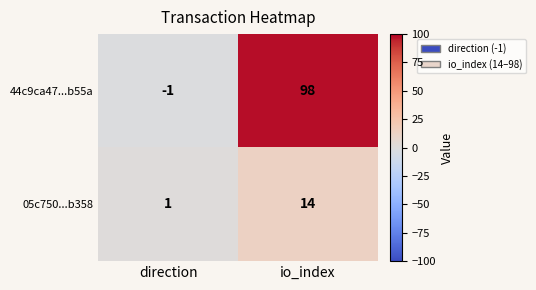

At which label is 44c9ca47...b55a closest to 48?

direction